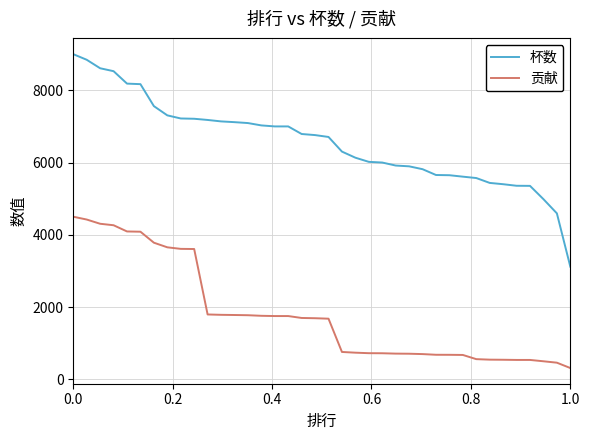

Which series has the largest total across all categories?

杯数